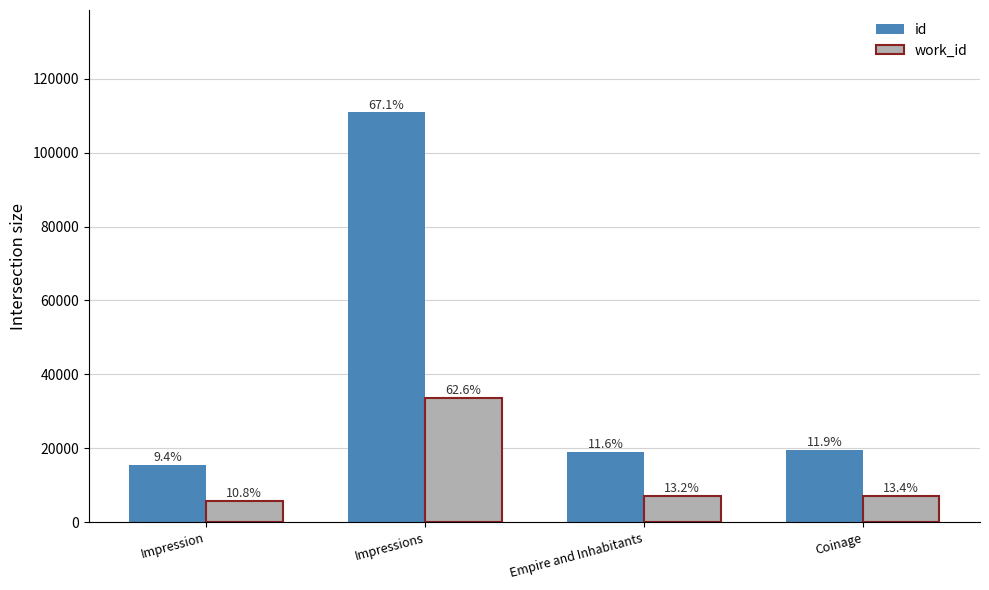

What are all the series names shown in the legend?

id, work_id